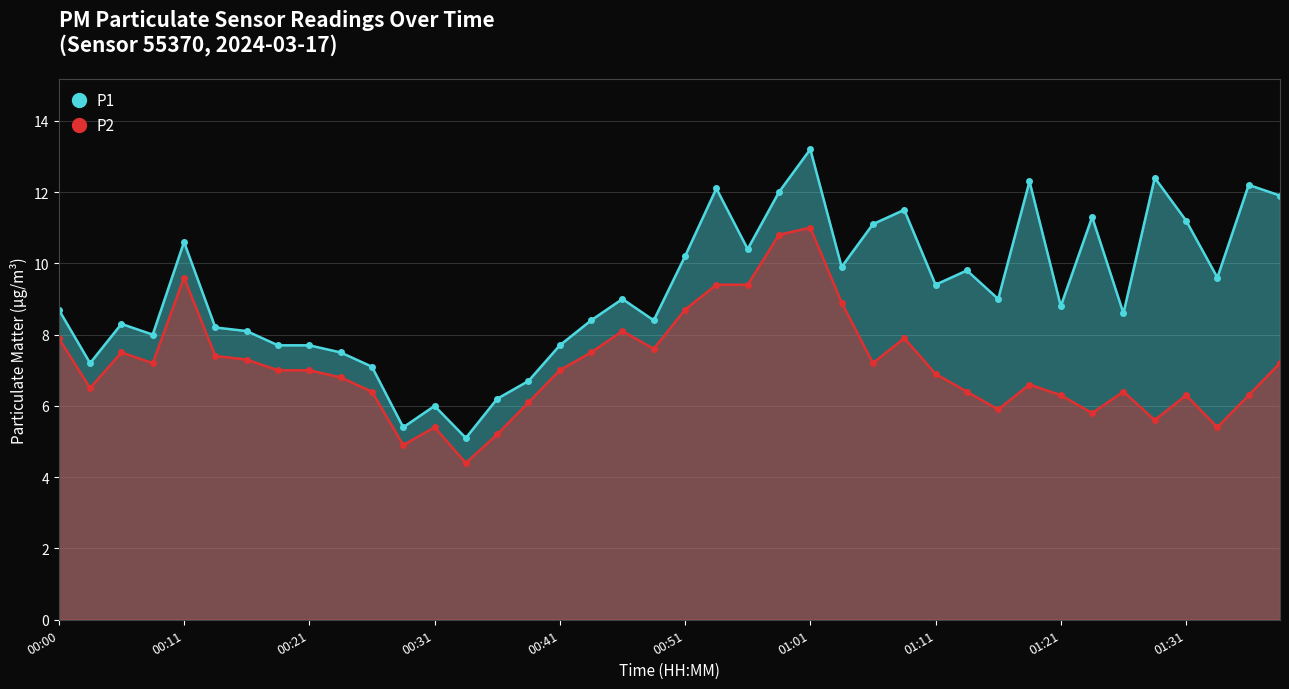

How many lines are shown in the chart?

2